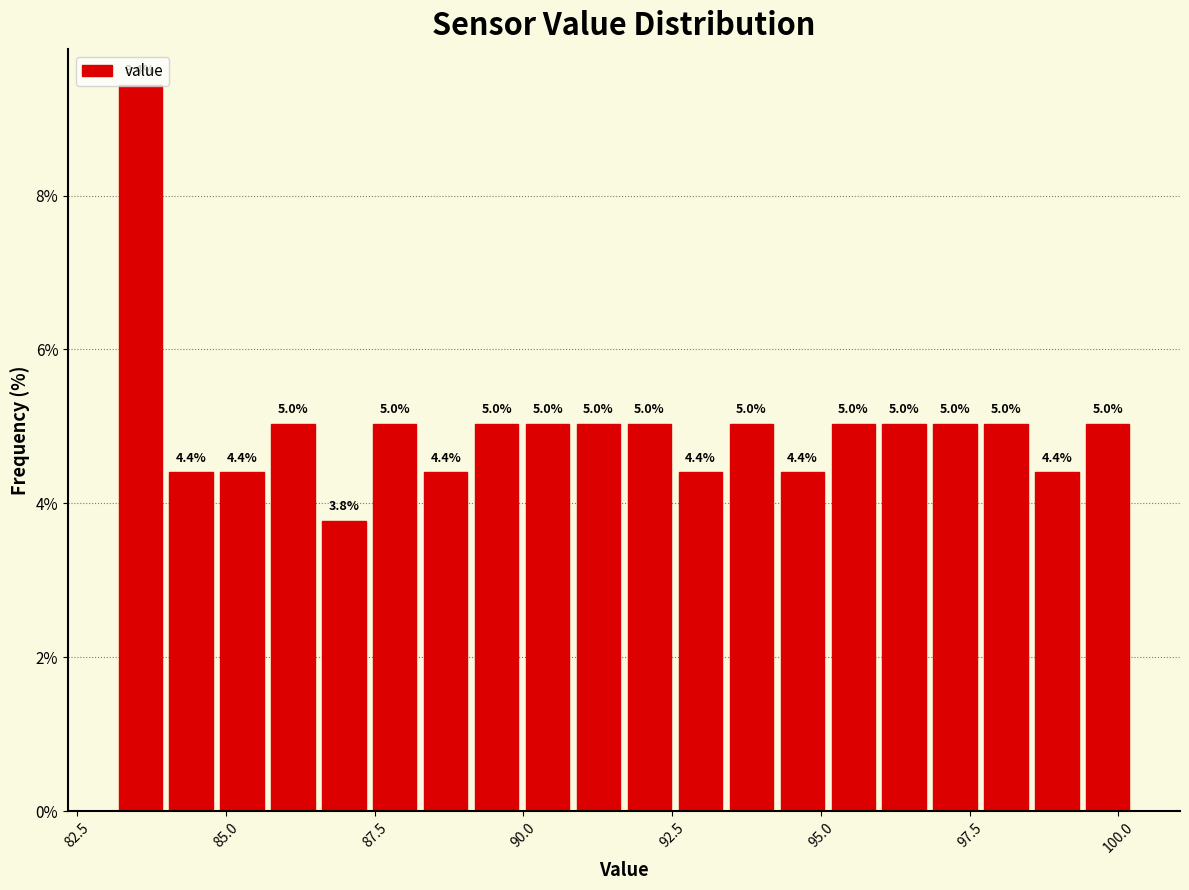

Read against the x-axis, roughly where is the centre of the tallest bar?

83.5